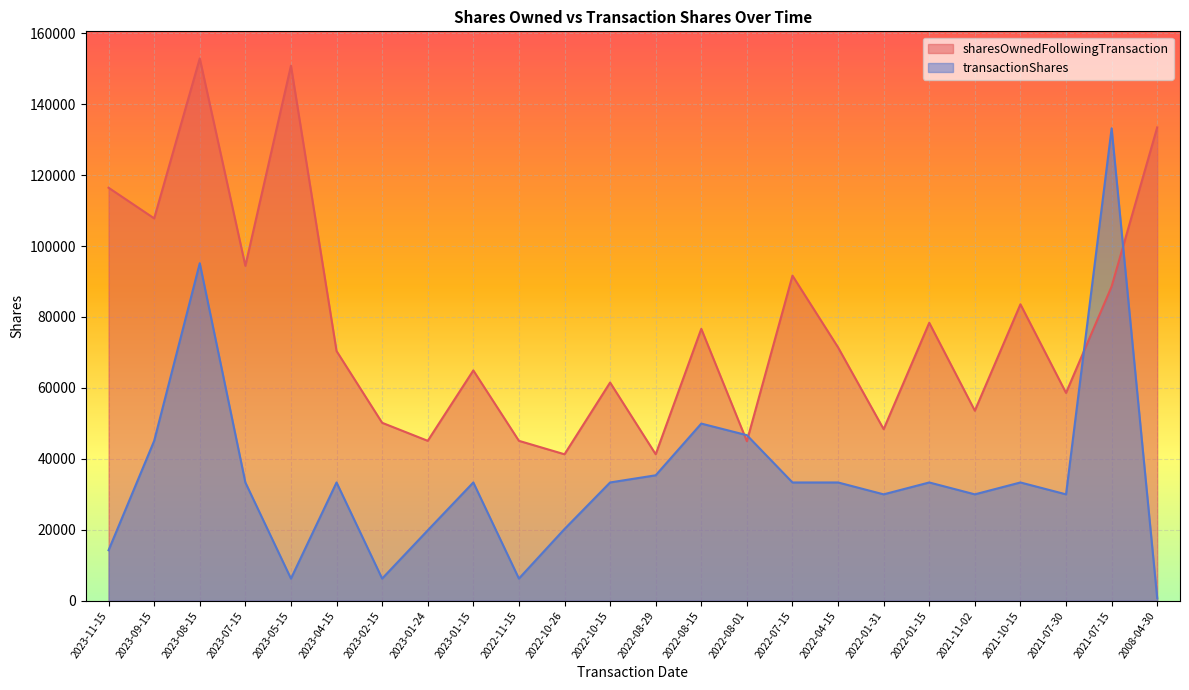

What is the difference between the second highest and second lowest values in the transactionShares series?

88906